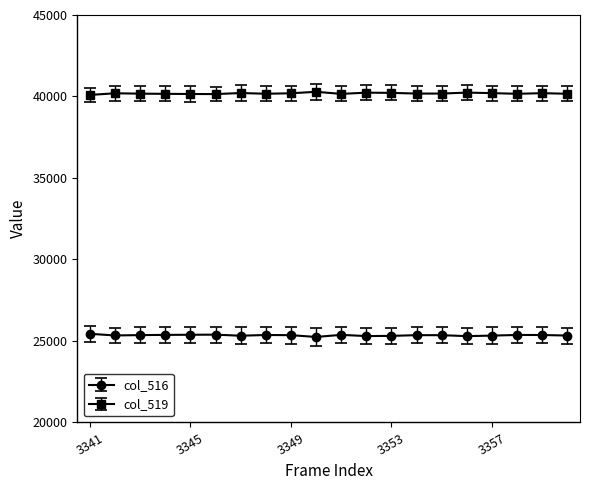

What is the maximum value shown in the chart?

40288